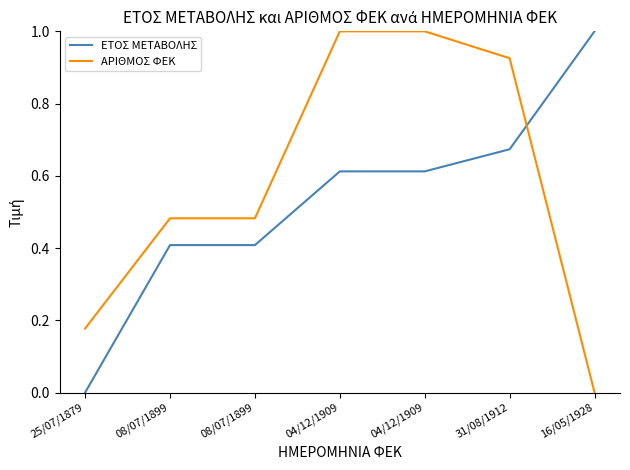

How many values in ΑΡΙΘΜΟΣ ΦΕΚ are above zero?

6